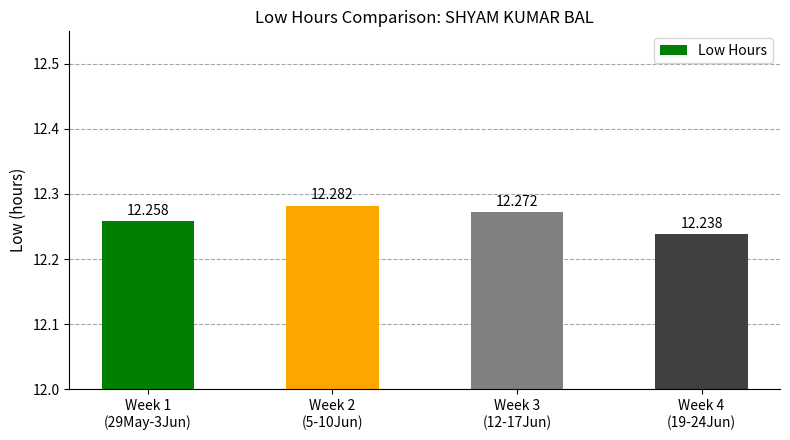

Rank the categories by value from lowest to highest.

Week 4
(19-24Jun), Week 1
(29May-3Jun), Week 3
(12-17Jun), Week 2
(5-10Jun)